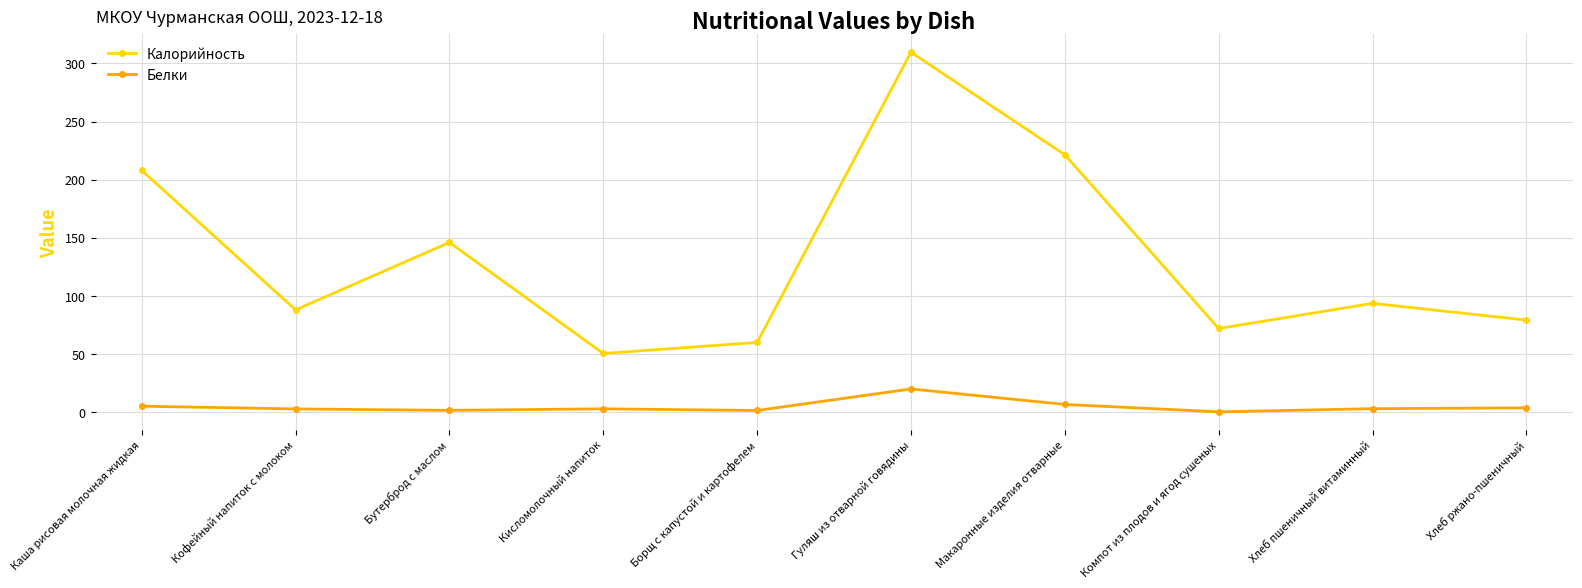

List the series in order of their peak value, highest first.

Калорийность, Белки